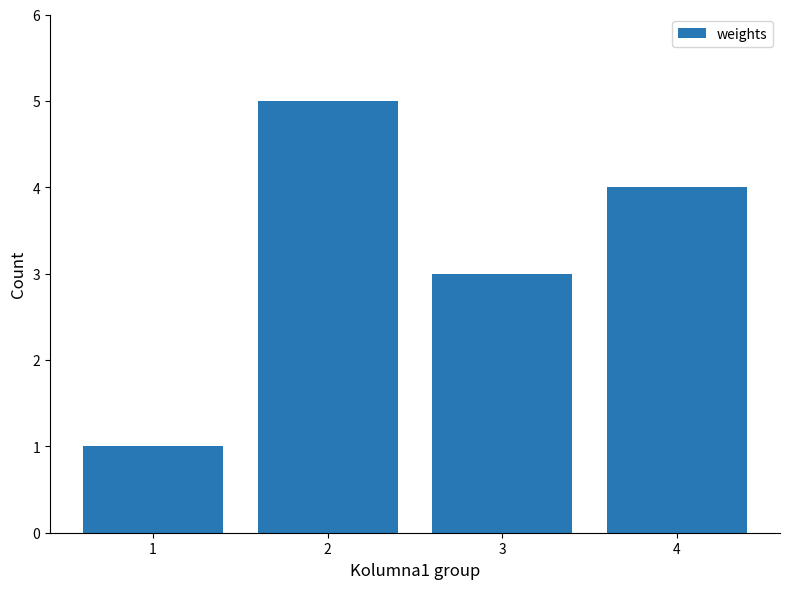

The chart shows a value of 3 at 3. True or false?

True